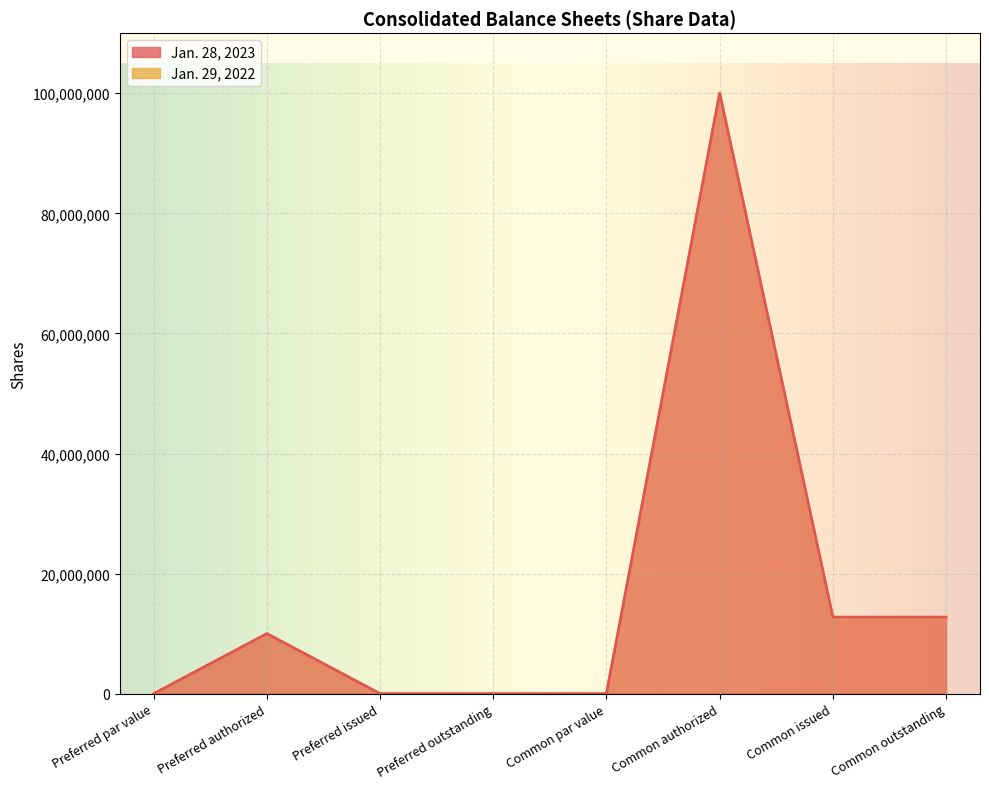

Where is the first local maximum for Jan. 28, 2023?

Preferred authorized